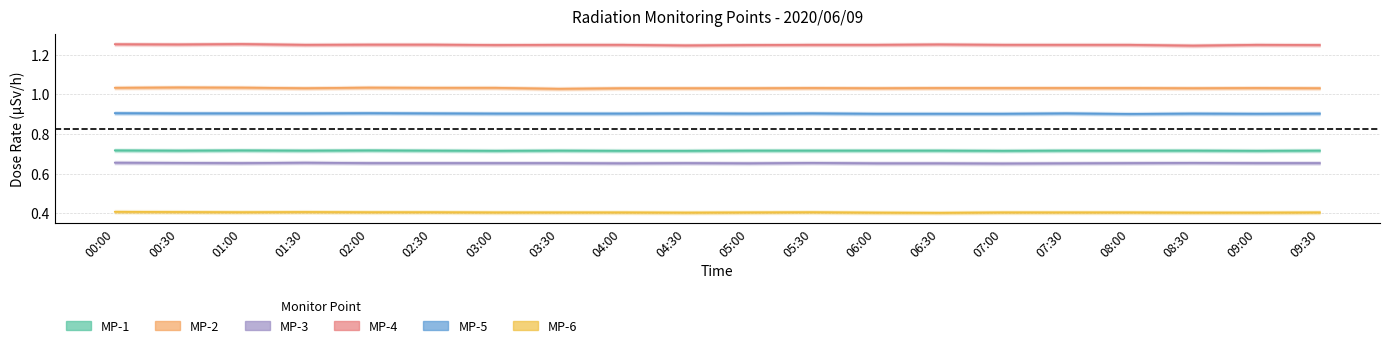

True or false: MP-5 has a value of 0.3 at 09:00.

False